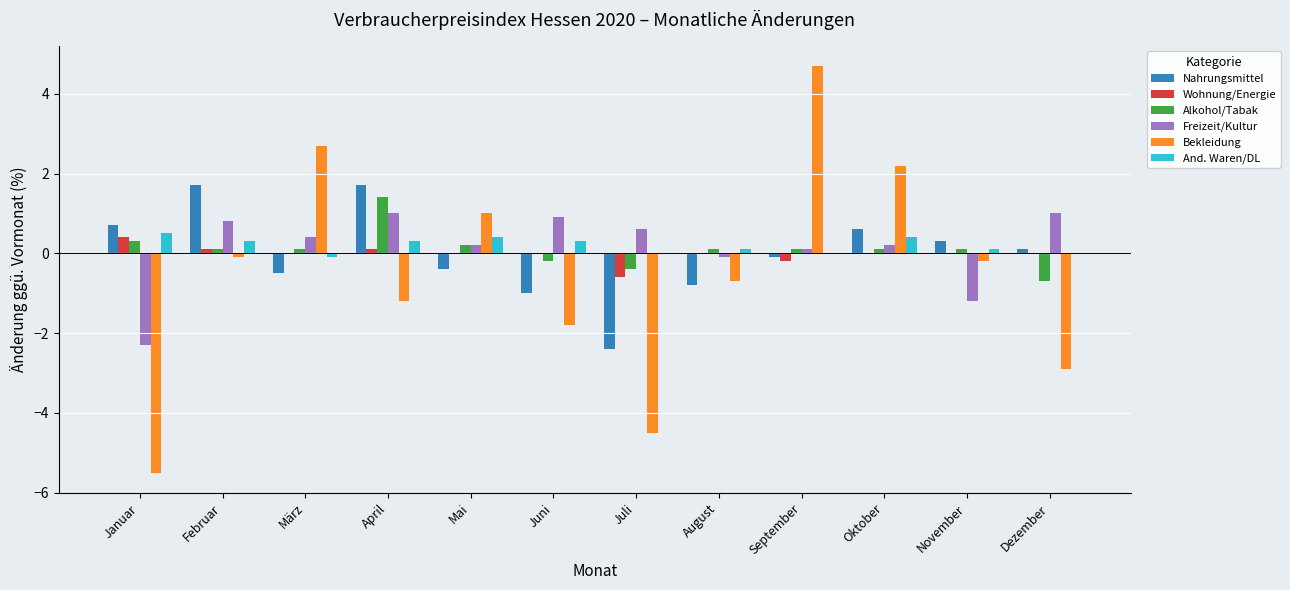

The value of Nahrungsmittel at Juli is -1.3. True or false?

False